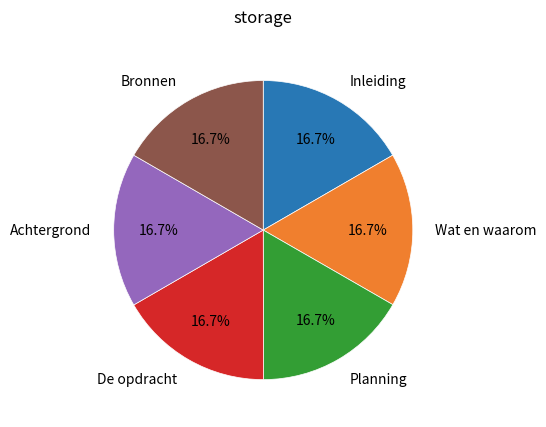

How many segments does this pie chart have?

6